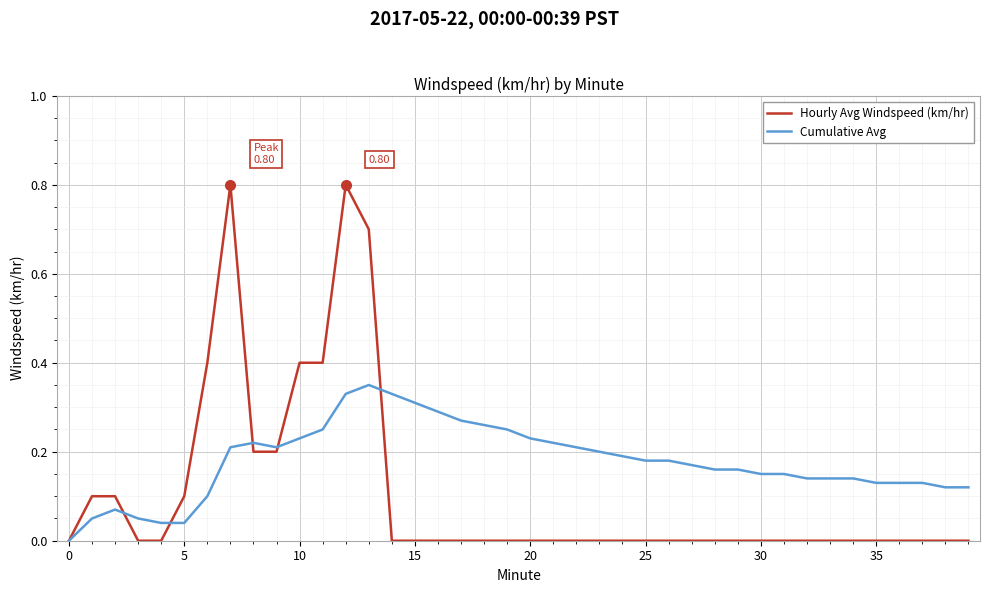

Is this an area chart (filled region under the line)?

No